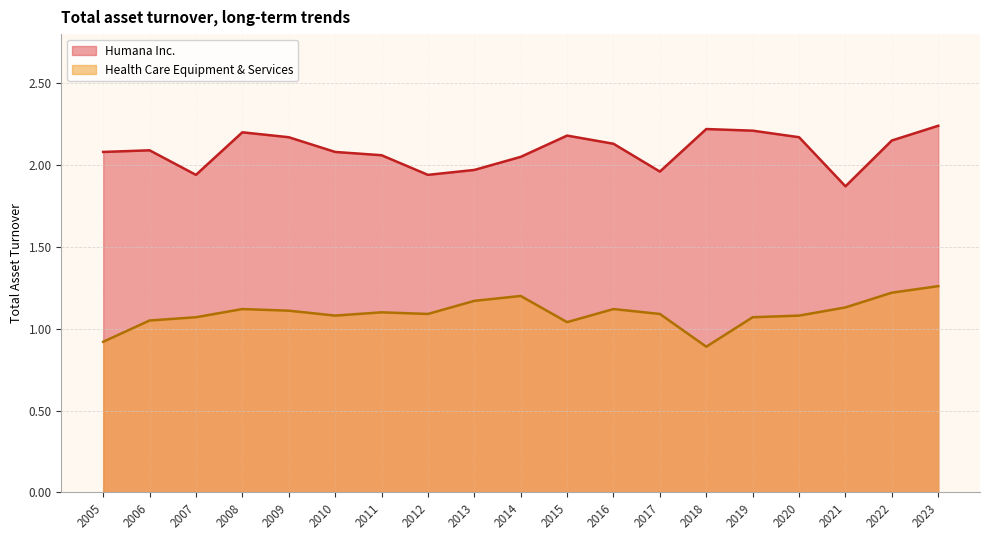

What is the total value across all series at 2018?

3.1